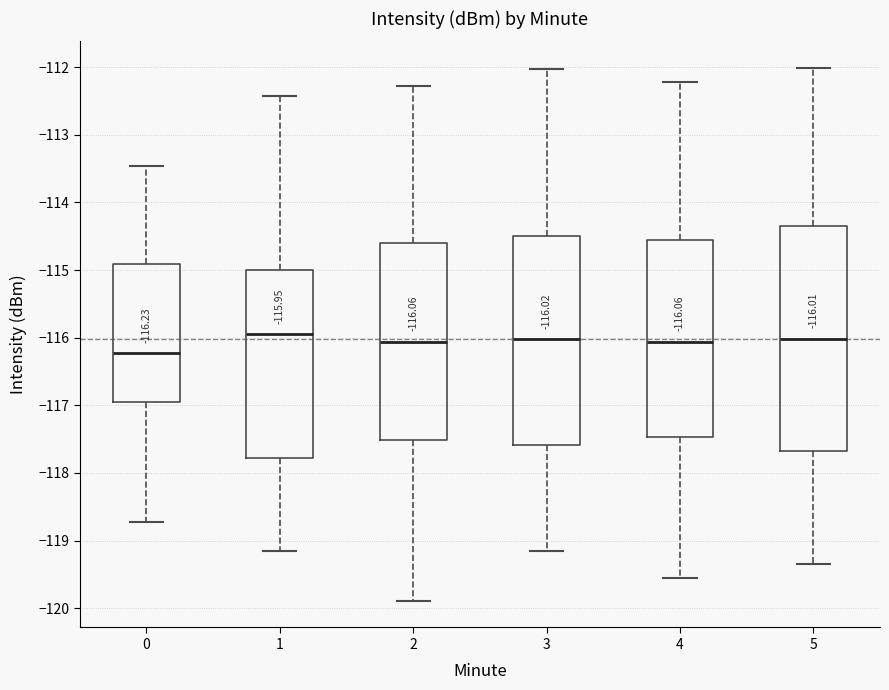

Which box is the tallest, from its lower edge to its upper edge?

5